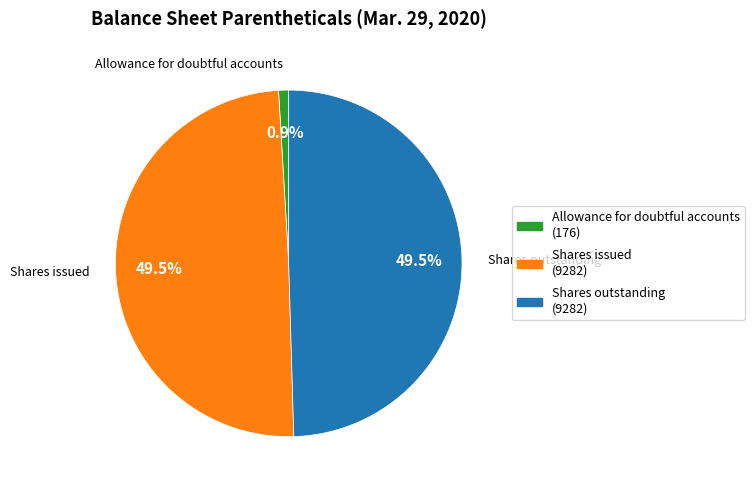

What is the smallest slice in the pie chart?

Allowance for doubtful accounts